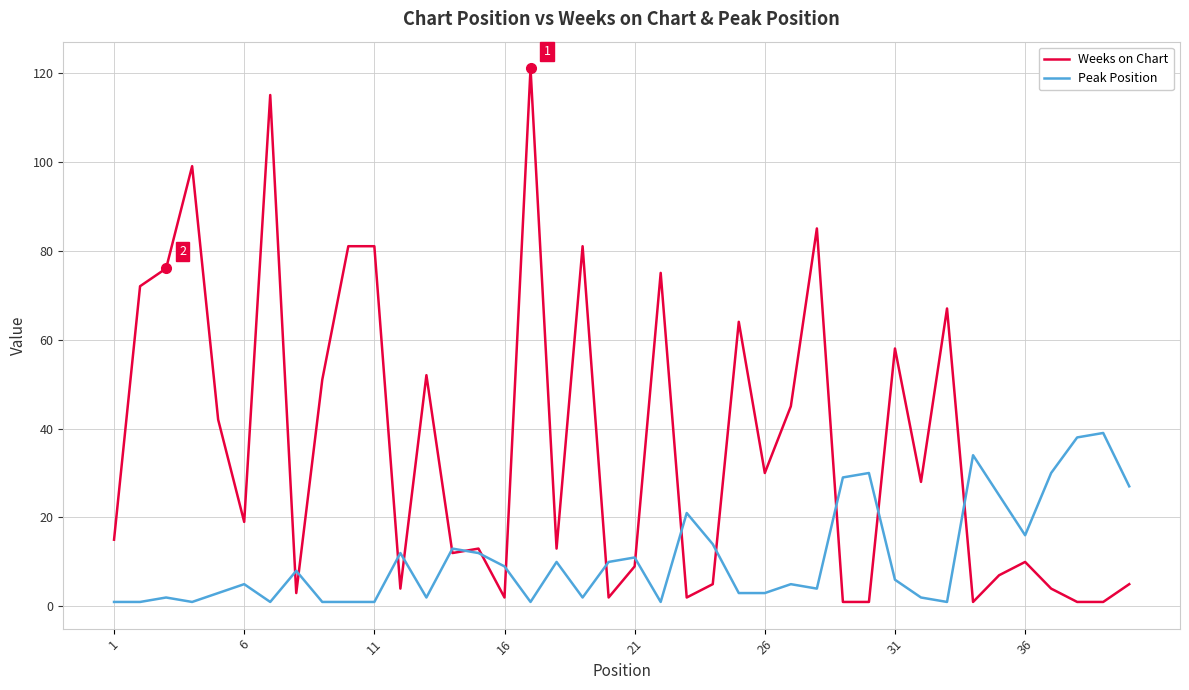

What is the minimum value for Weeks on Chart?

1